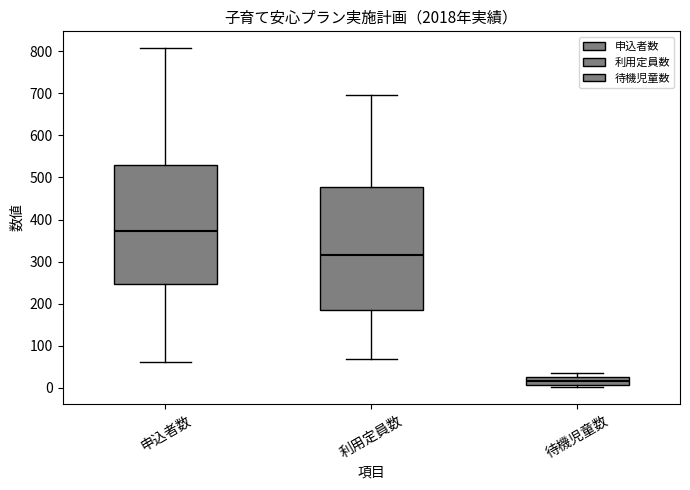

Reading left to right, read every box against the y-axis: the position of its median line, the range the box covers, and the ends of its whiskers. The values are not printed on the chart, so give them approximately, as read against the axis.

申込者数: median 370, box 250 to 530, whiskers 60 to 810
利用定員数: median 310, box 190 to 480, whiskers 70 to 700
待機児童数: median 20, box 10 to 30, whiskers 0 to 40